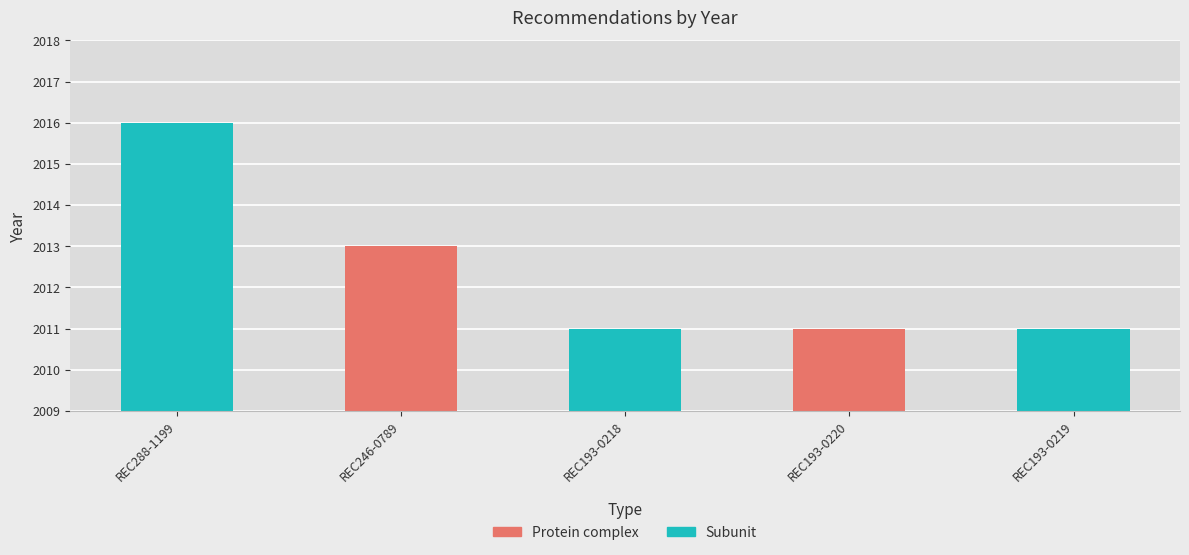

Which label corresponds to the smallest value in the chart?

REC193-0218